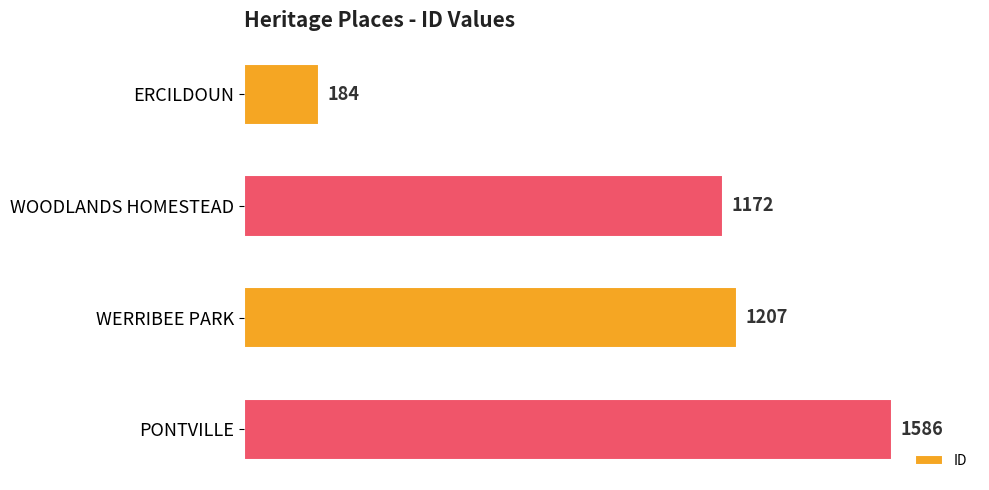

Reading bottom to top, what are all the values shown in this chart?

PONTVILLE=1586	WERRIBEE PARK=1207	WOODLANDS HOMESTEAD=1172	ERCILDOUN=184